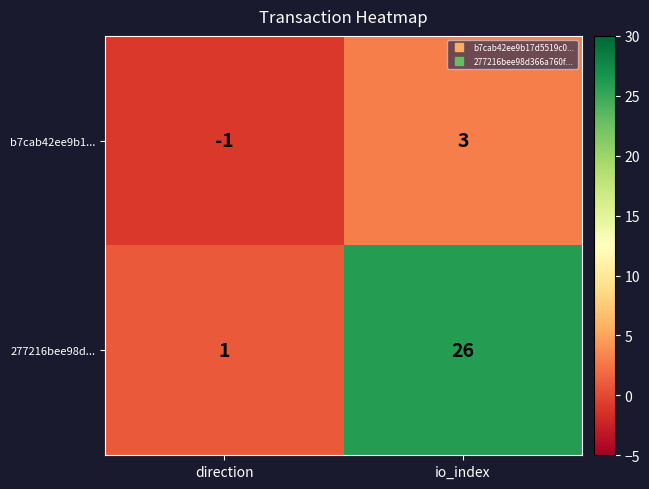

Rank the series at io_index from lowest to highest value.

b7cab42ee9b1..., 277216bee98d...